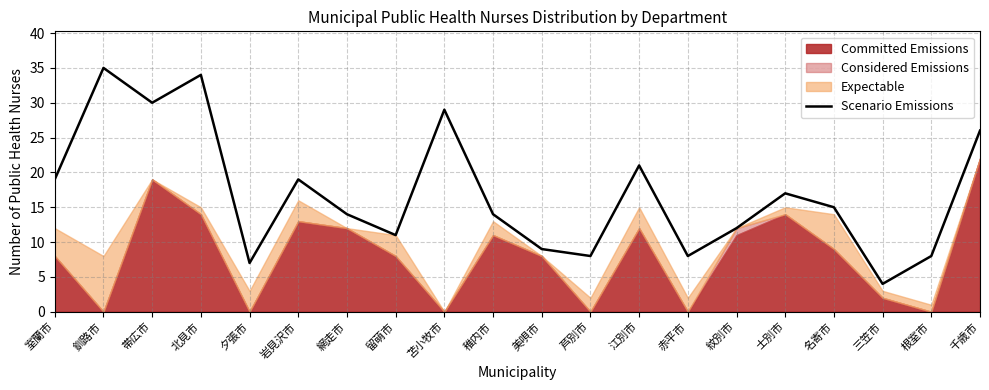

Is it true that Scenario Emissions equals 12 at 赤平市?

False